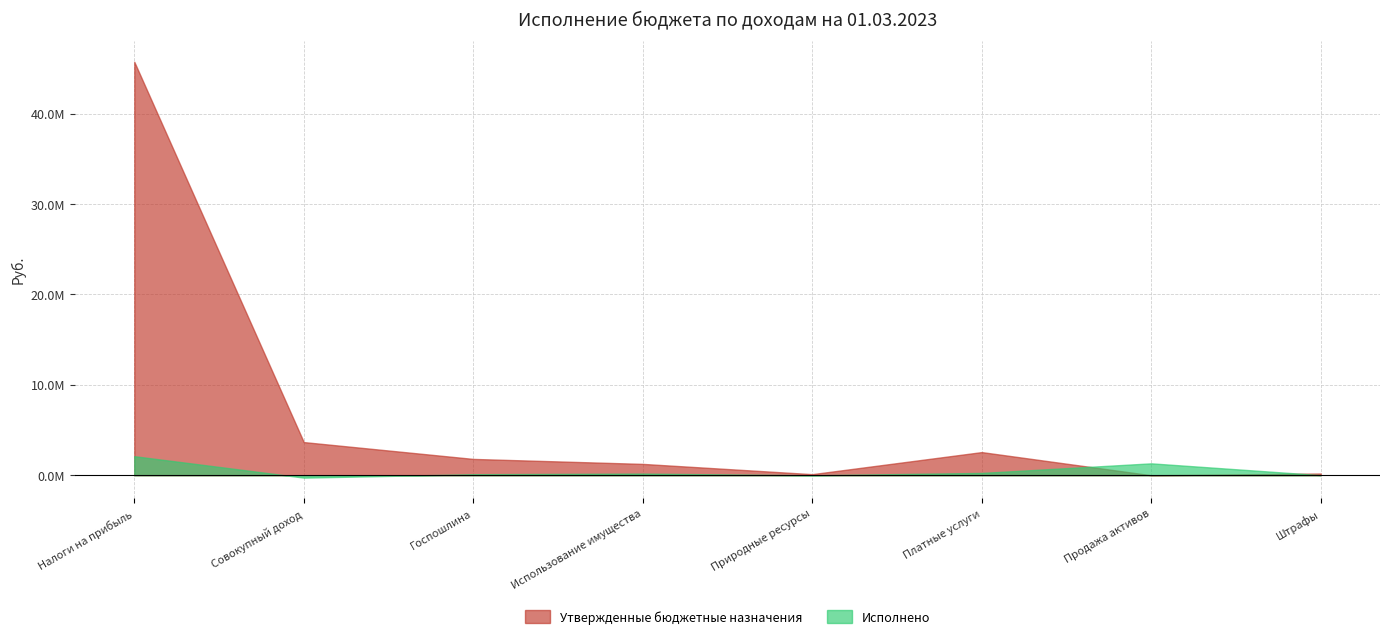

List the labels in order of Исполнено value, largest first.

НАЛОГИ НА ПРИБЫЛЬ, ДОХОДЫ, ДОХОДЫ ОТ ПРОДАЖИ МАТЕРИАЛЬНЫХ И НЕМАТЕРИАЛЬНЫХ АКТИВОВ, ДОХОДЫ ОТ ОКАЗАНИЯ ПЛАТНЫХ УСЛУГ, ДОХОДЫ ОТ ИСПОЛЬЗОВАНИЯ ИМУЩЕСТВА, ГОСУДАРСТВЕННАЯ ПОШЛИНА, ШТРАФЫ, САНКЦИИ, ВОЗМЕЩЕНИЕ УЩЕРБА, ПЛАТЕЖИ ПРИ ПОЛЬЗОВАНИИ ПРИРОДНЫМИ РЕСУРСАМИ, НАЛОГИ НА СОВОКУПНЫЙ ДОХОД